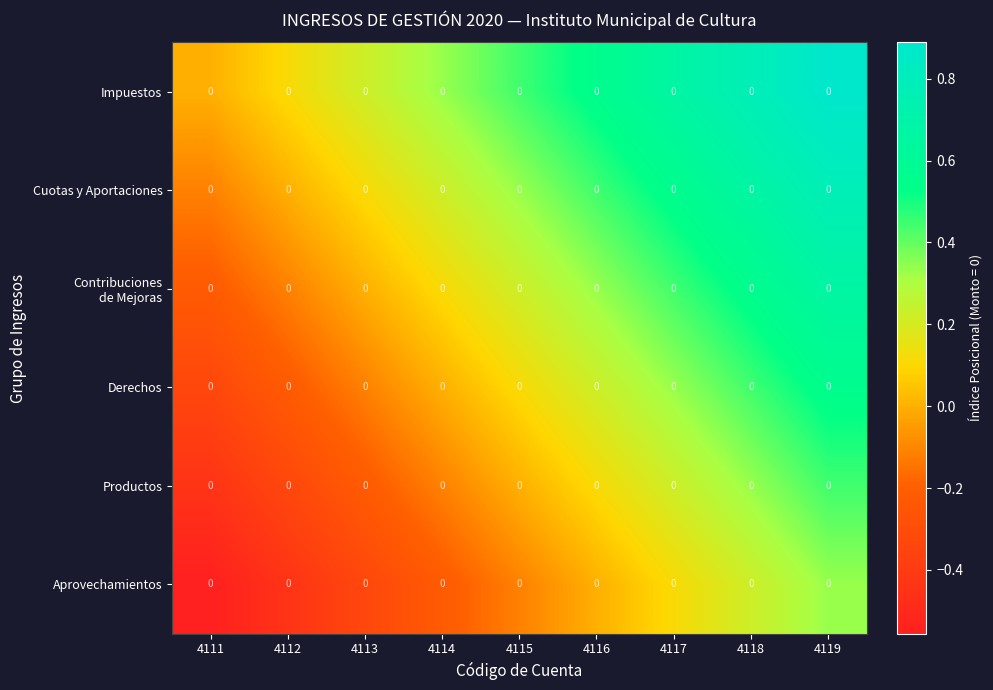

How many values in the Aprovechamientos series are below 0?

5